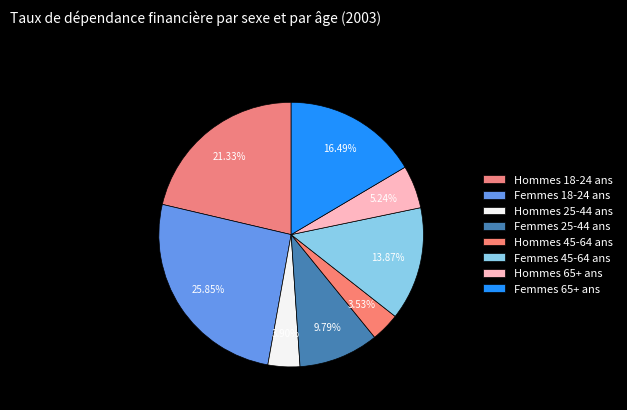

Rank the categories by value from lowest to highest.

Hommes 45-64 ans, Hommes 25-44 ans, Hommes 65+ ans, Femmes 25-44 ans, Femmes 45-64 ans, Femmes 65+ ans, Hommes 18-24 ans, Femmes 18-24 ans